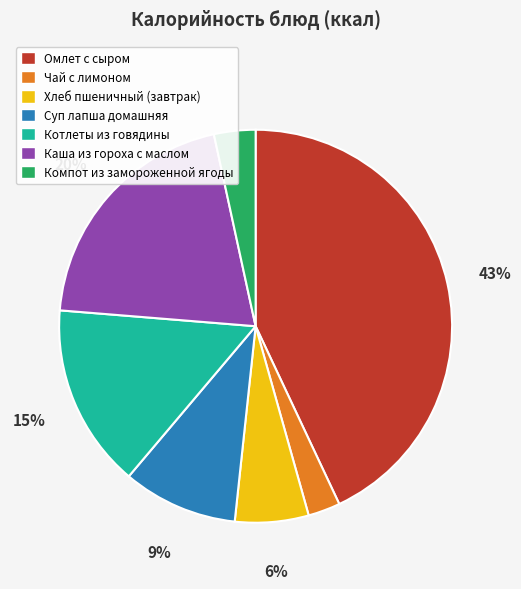

The Суп лапша домашняя slice represents 9% of the pie. True or false?

True